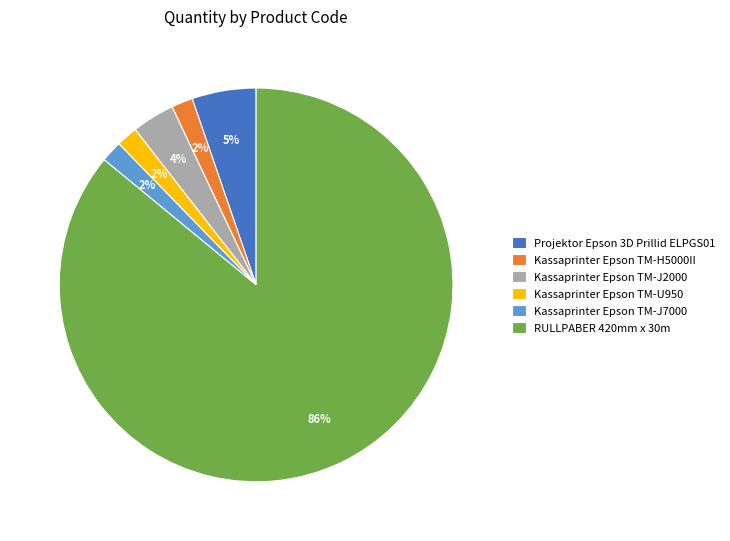

Between Kassaprinter Epson TM-J7000 and RULLPABER 420mm x 30m, which is larger?

RULLPABER 420mm x 30m